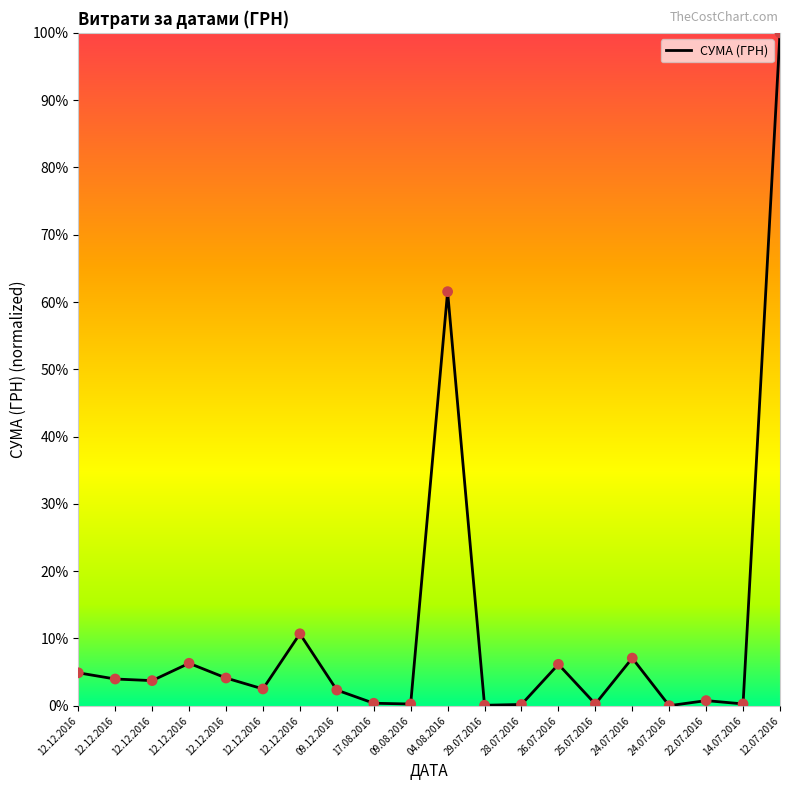

What is the ratio of the value at 12.12.2016 to the value at 04.08.2016?

0.1